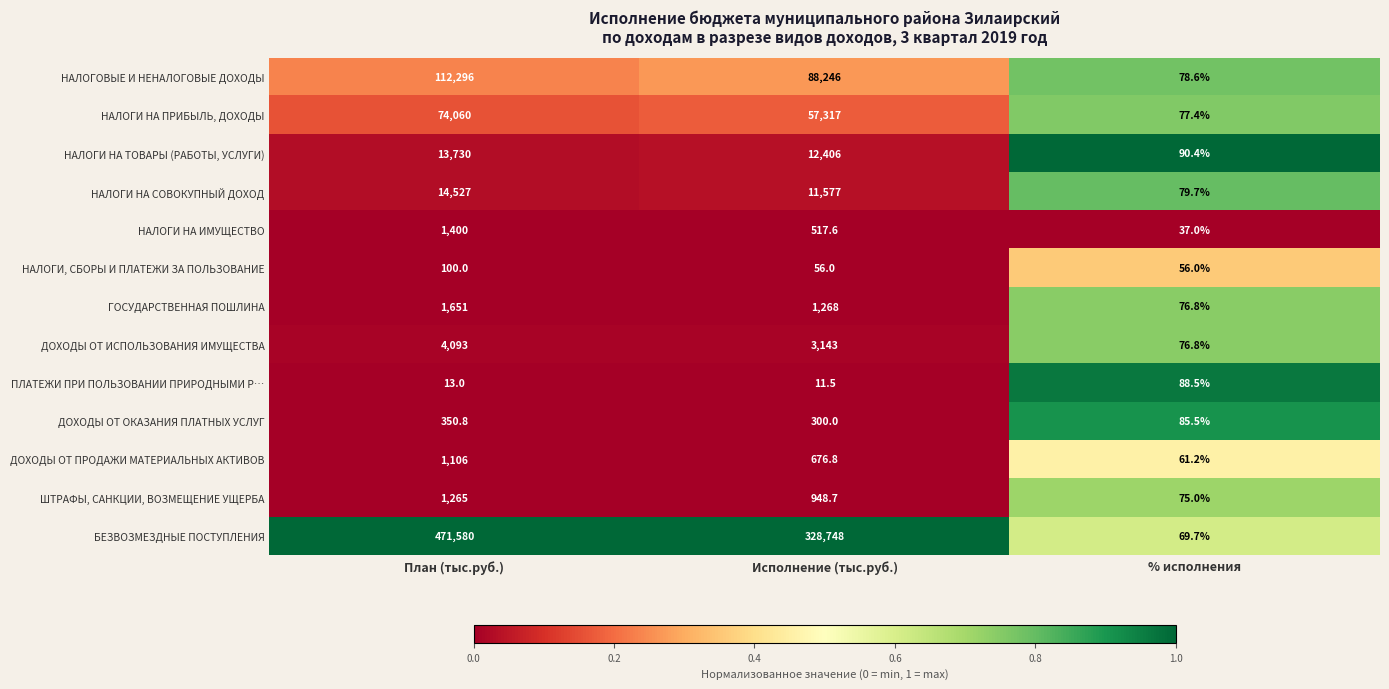

Where does the ДОХОДЫ ОТ ПРОДАЖИ МАТЕРИАЛЬНЫХ АКТИВОВ series first go above 676?

План (тыс.руб.)